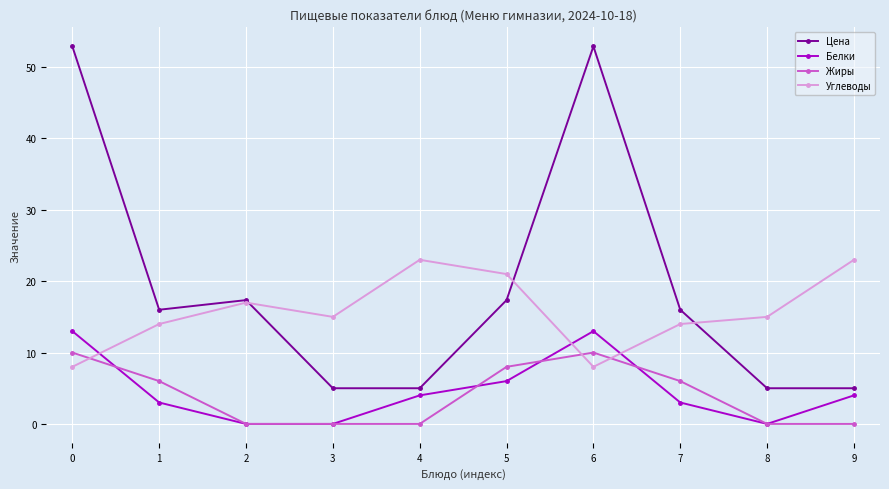

What is the total value across all series at 1?

39.0